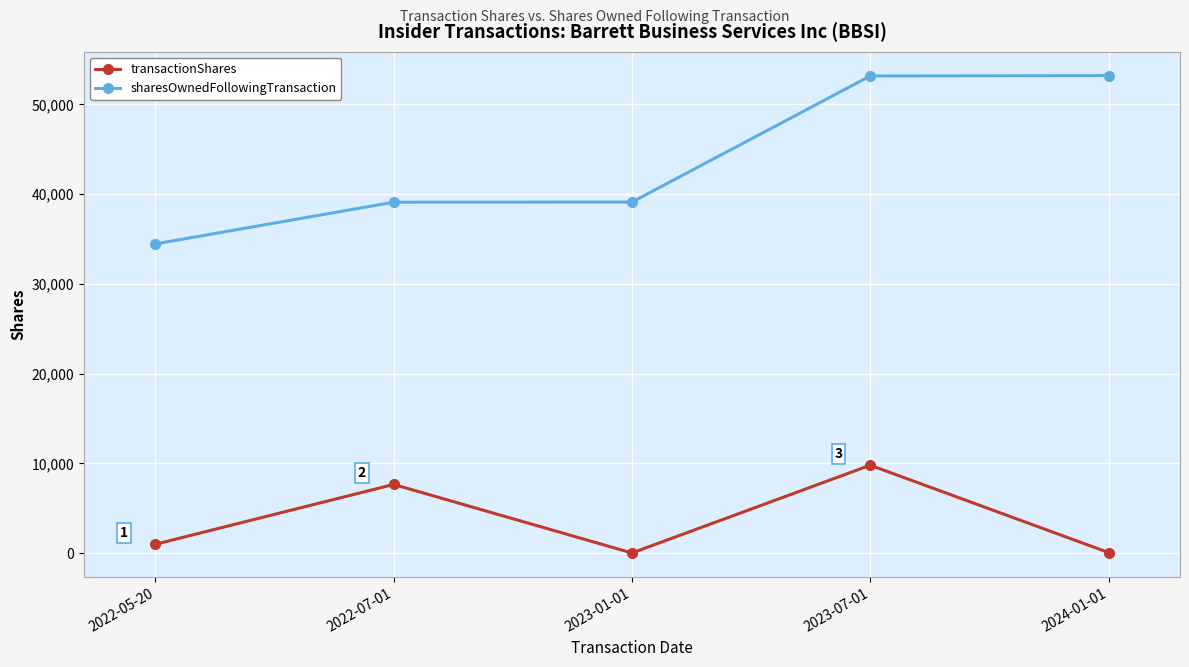

Rank the series at 2022-07-01 from lowest to highest value.

transactionShares, sharesOwnedFollowingTransaction